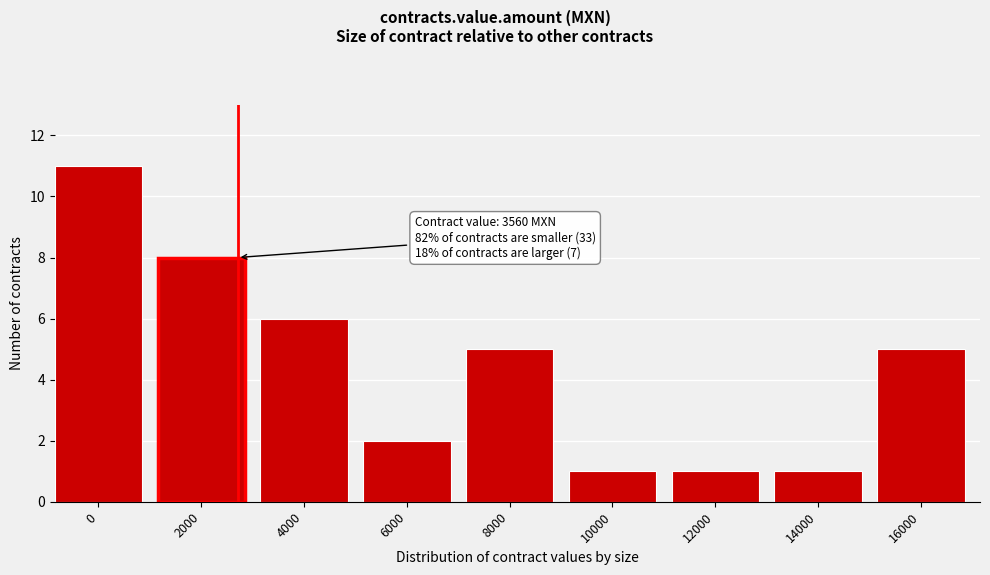

Reading right to left, what are all the values shown in this chart?

16000=5	14000=1	12000=1	10000=1	8000=5	6000=2	4000=6	2000=8	0=11